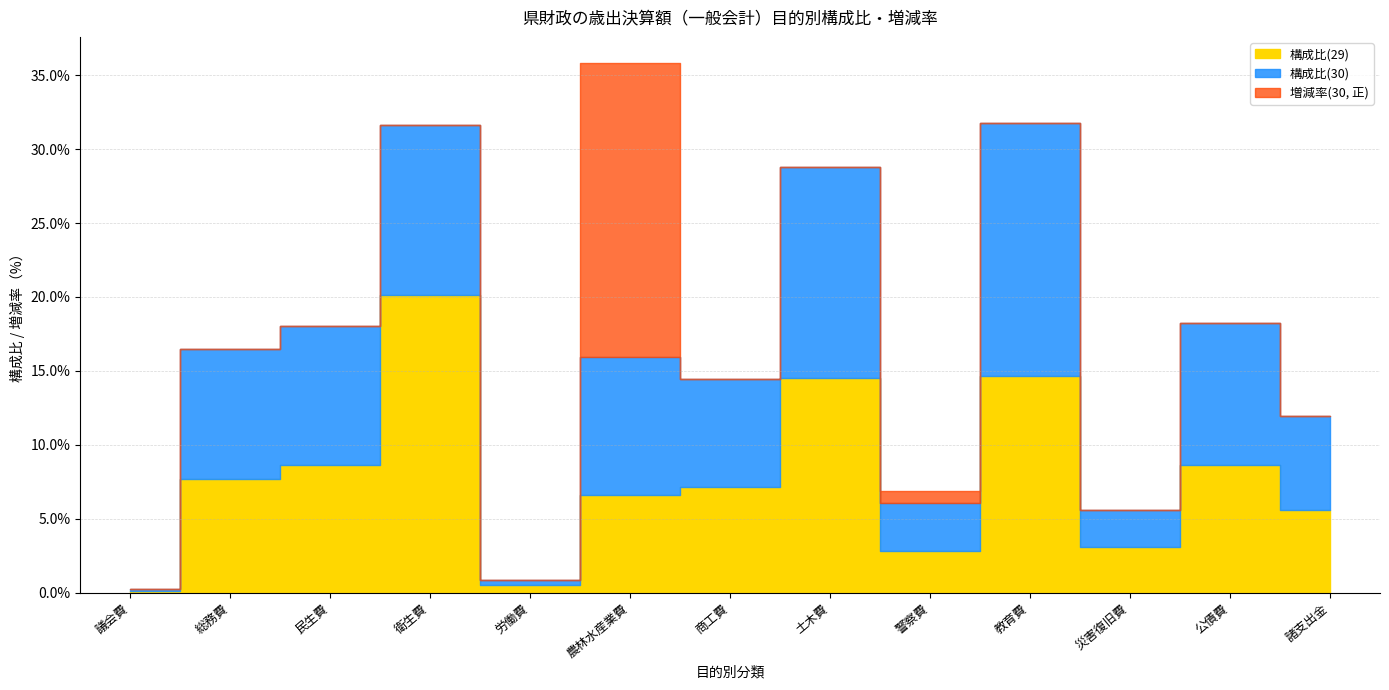

Which series has the largest range (max minus min)?

増減率(30)